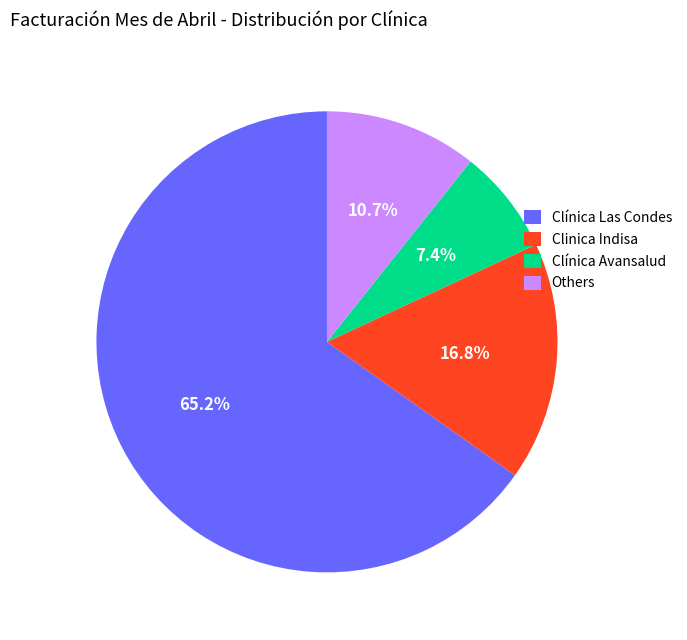

How many segments does this pie chart have?

4